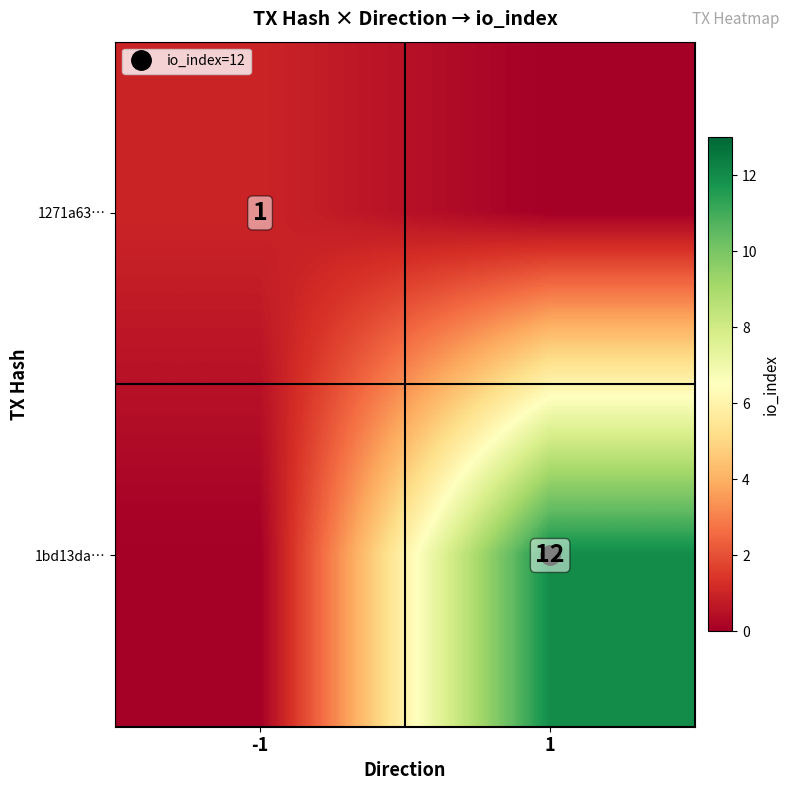

List the labels in order of 1271a63… value, largest first.

-1, 1